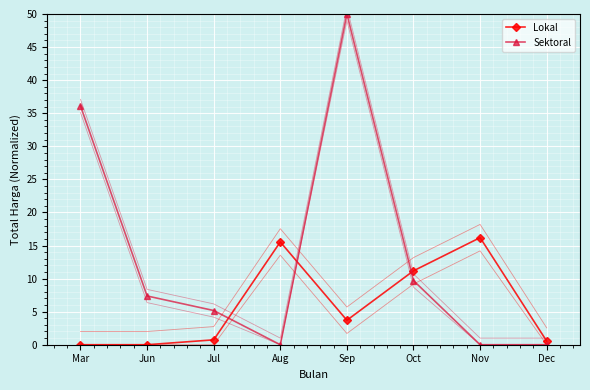

How many categories are shown in the chart?

8